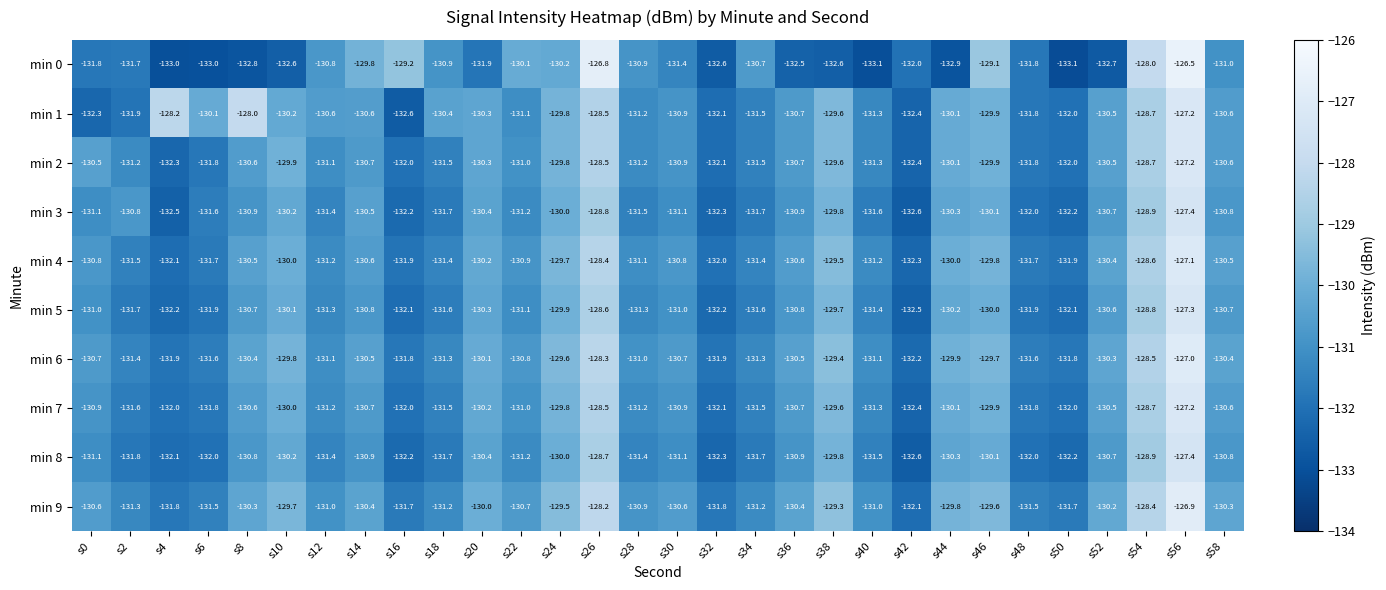

The value of min 2 at s48 is -30.9. True or false?

False